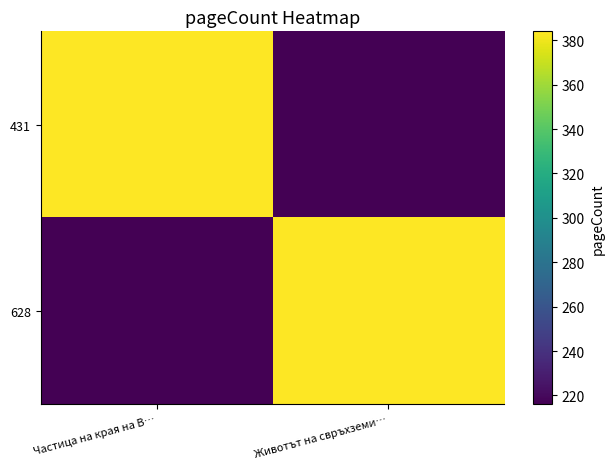

Which series has the largest range (max minus min)?

431